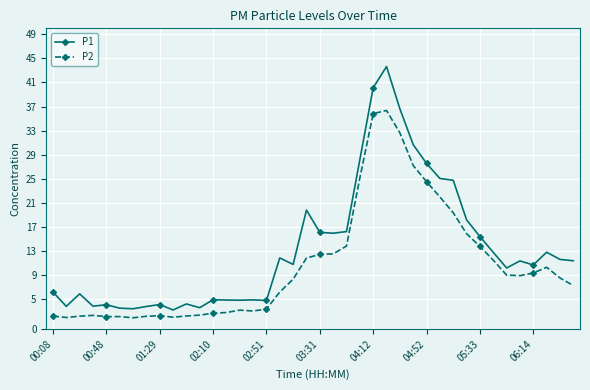

What is the value of the P1 point at the 12th from the left?

3.6